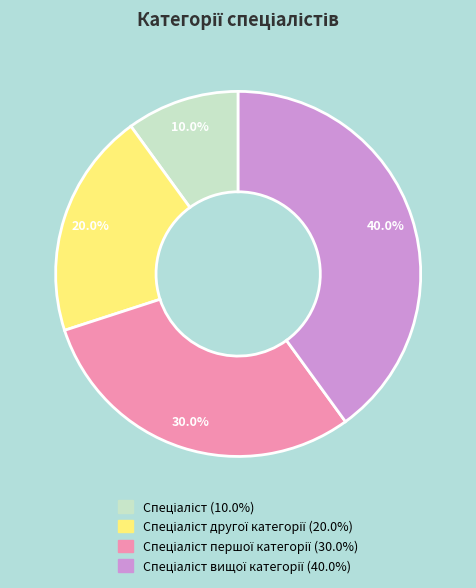

Is there any slice that represents more than half of the pie?

No